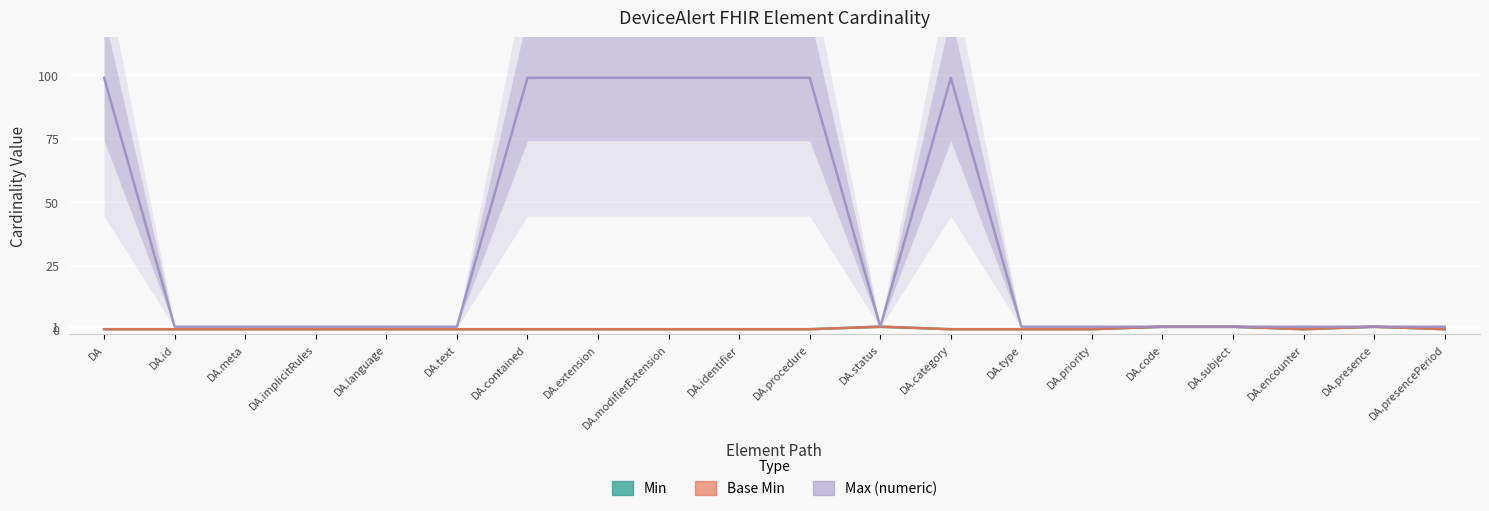

Reading left to right, transcribe all the data shown in this chart.

Min: 0	0	0	0	0	0	0	0	0	0	0	1	0	0	0	1	1	0	1	0
Base Min: 0	0	0	0	0	0	0	0	0	0	0	1	0	0	0	1	1	0	1	0
Max (numeric): 99	1	1	1	1	1	99	99	99	99	99	1	99	1	1	1	1	1	1	1